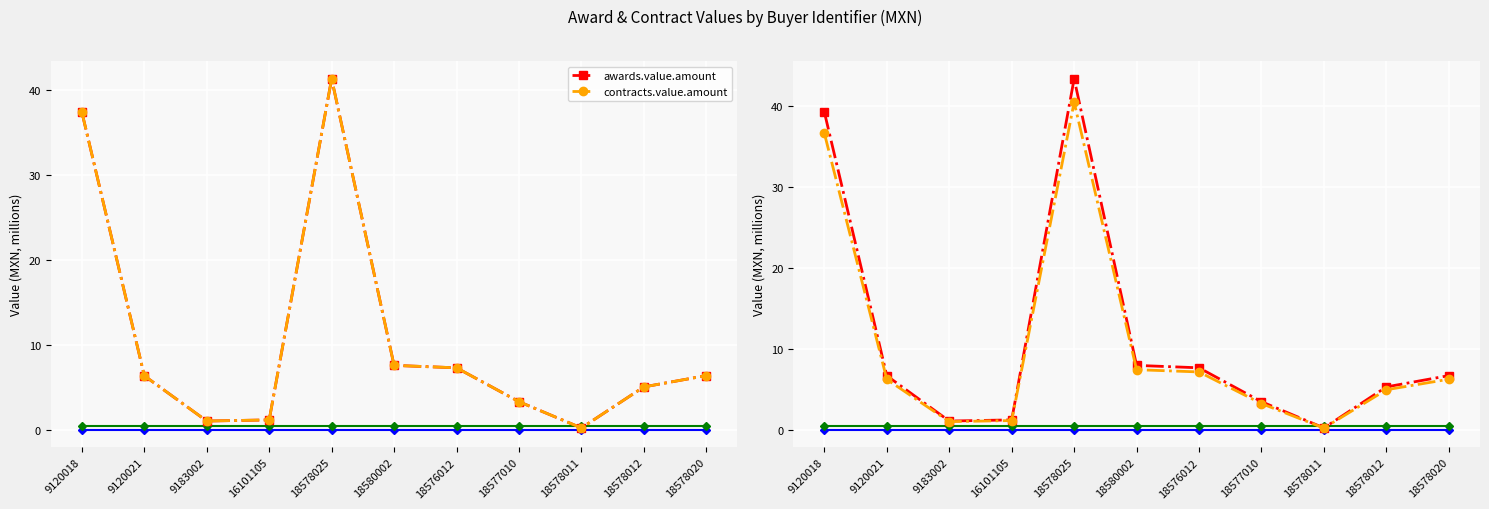

Is it true that awards.value.amount equals 1.7 at 9183002?

False